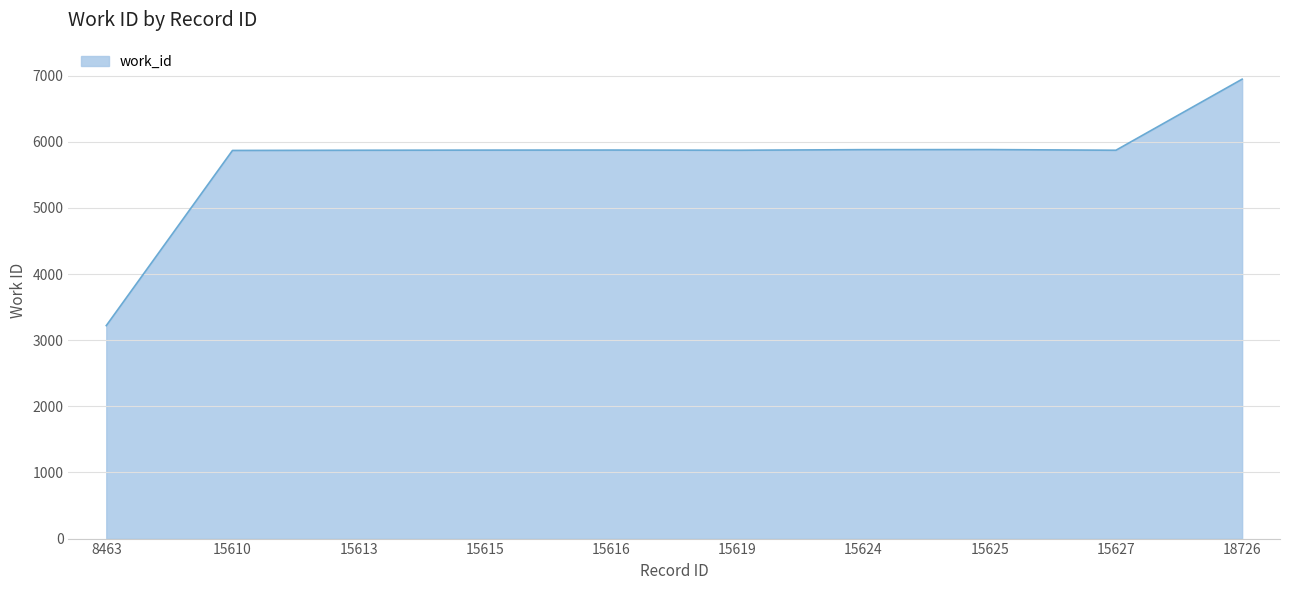

Is it true that the value at 15615 is 1243?

False